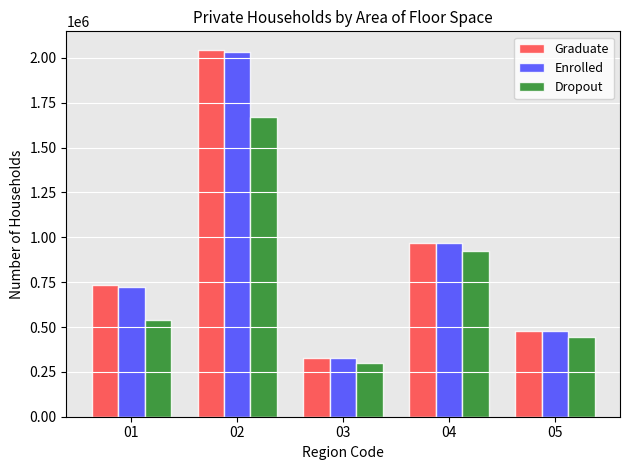

The Graduate series shows 968946 at 04. True or false?

True